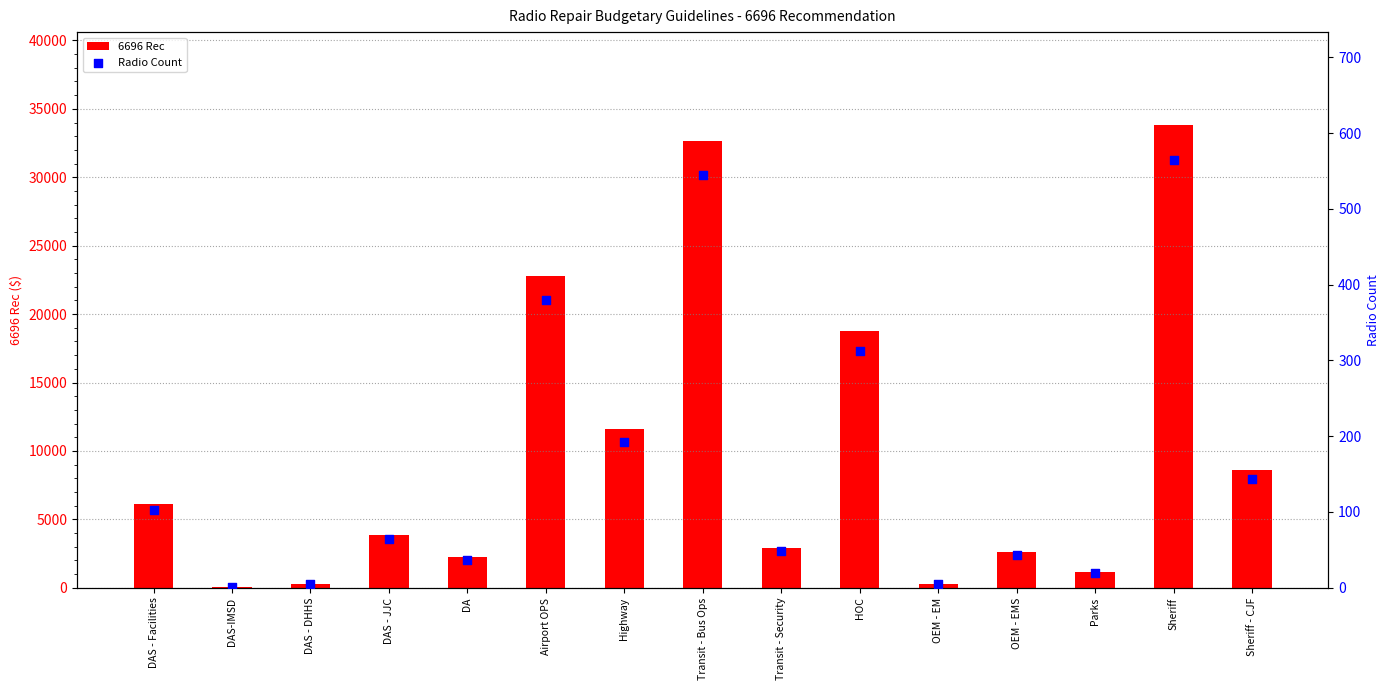

Which series has the widest spread of Y values?

6696 Rec